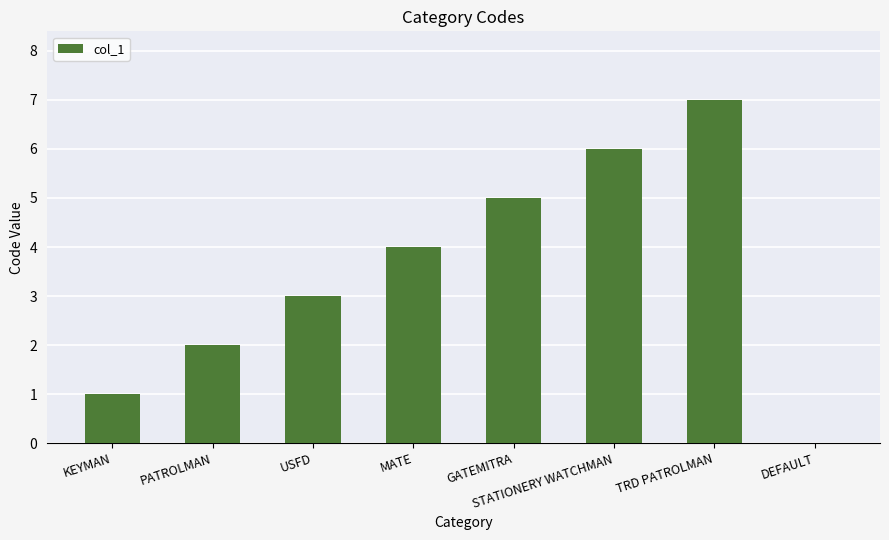

What is the sum of all values?

28